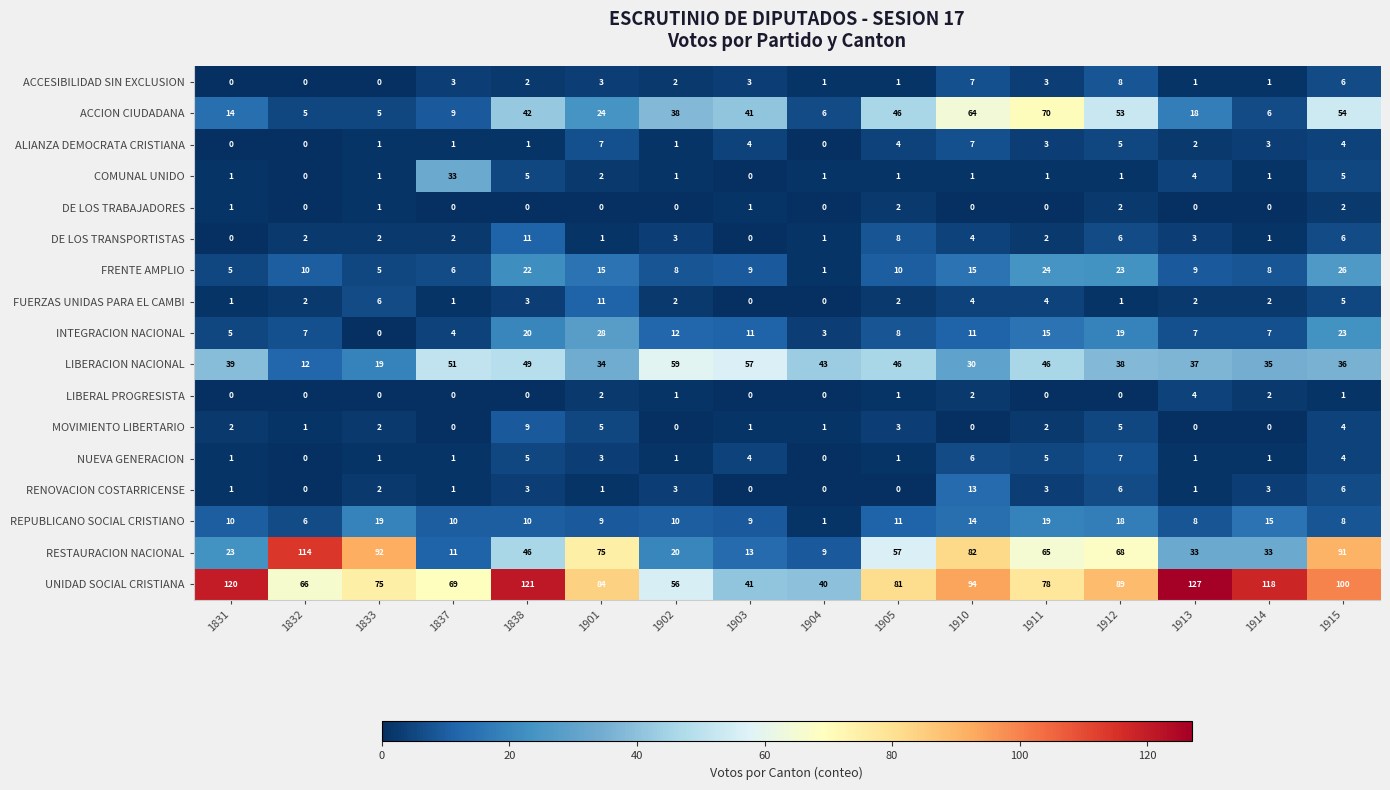

Between 1832 and 1901, which series saw the biggest shift?

RESTAURACION NACIONAL